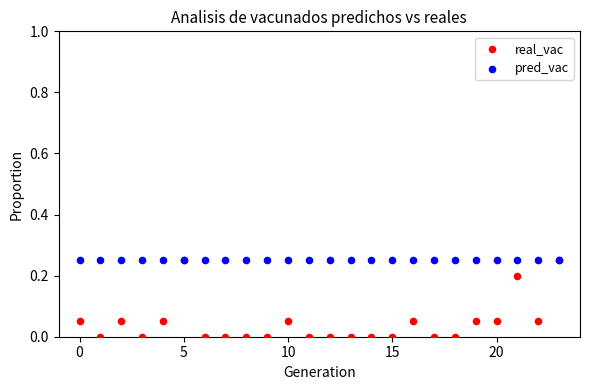

What are all the series names shown in the legend?

real_vac, pred_vac